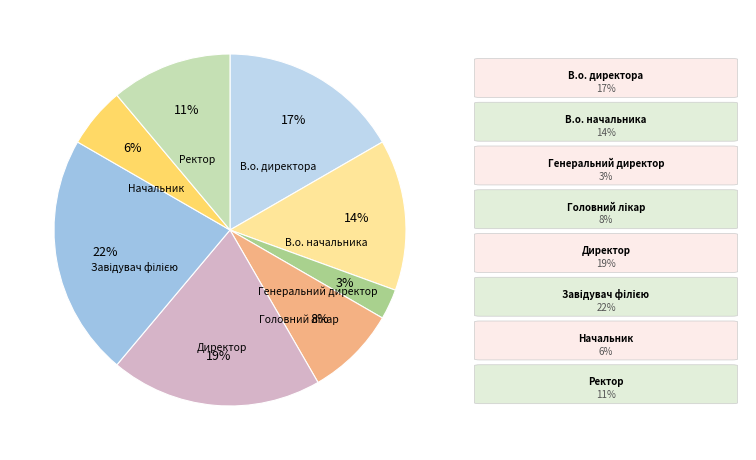

What is the smallest slice in the pie chart?

Генеральний директор